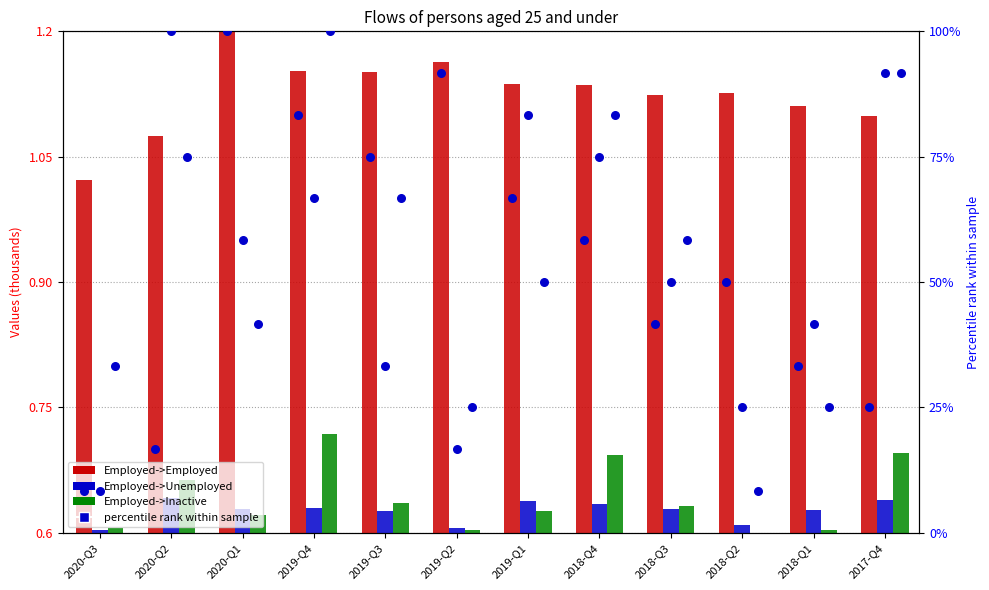

Which series contains the highest Y value?

Employed->Employed pct